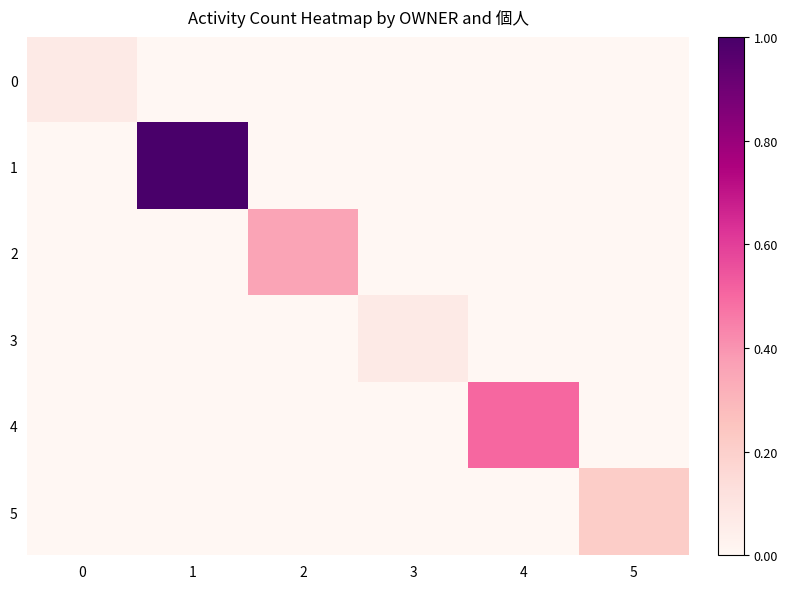

What is the difference between the highest and lowest values at 1?

1.0